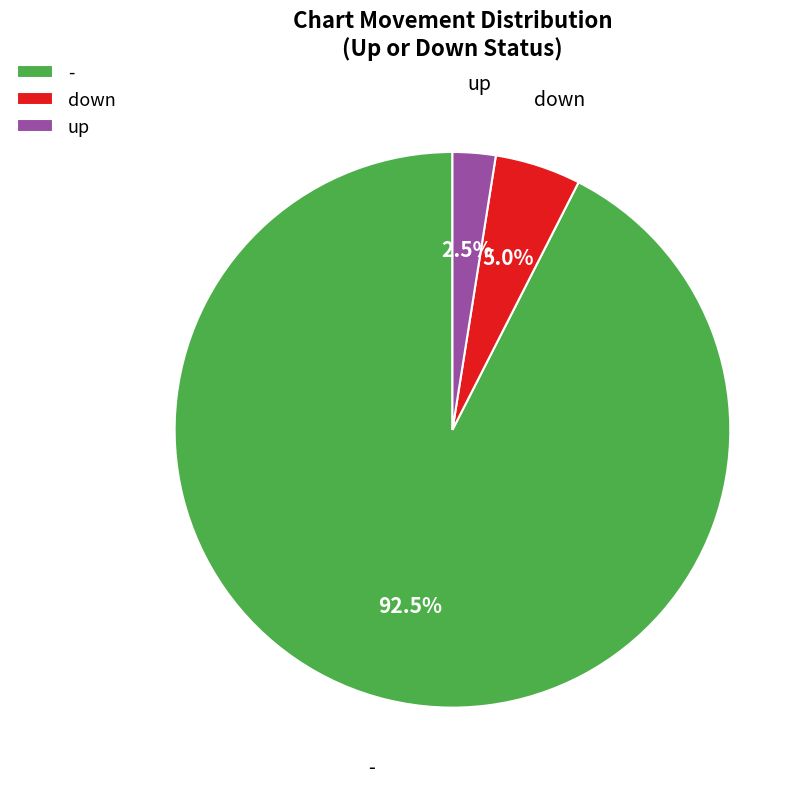

What is the majority slice?

-